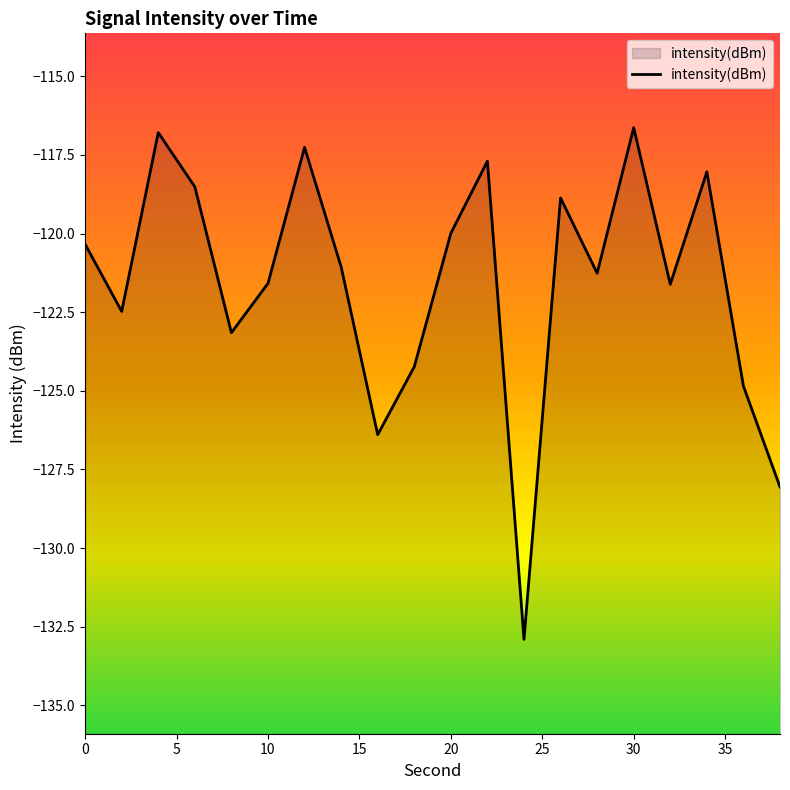

Is it true that the value at 0 is -39.7?

False